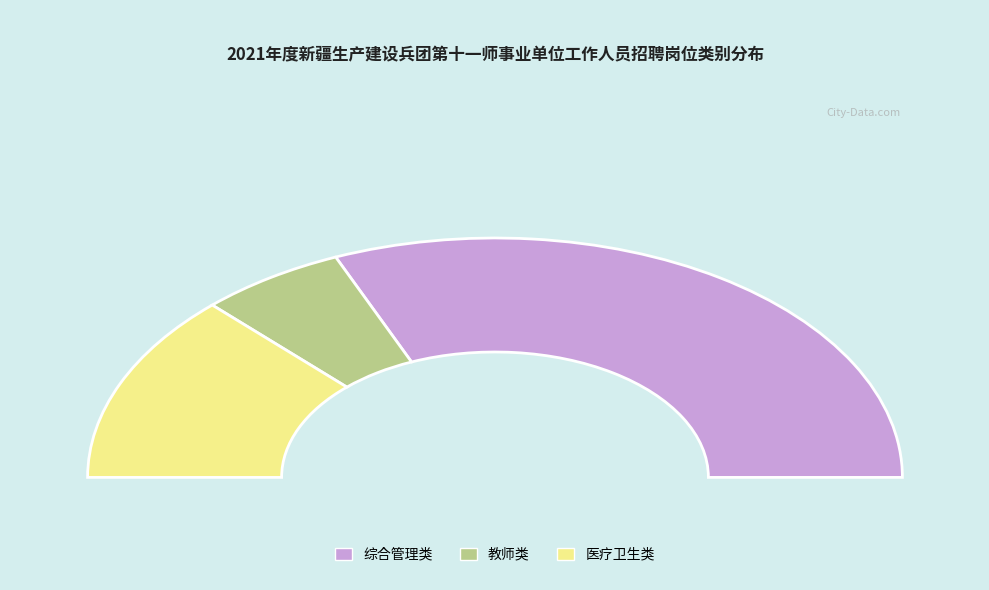

What is the change in value from 教师类 to 医疗卫生类?

+6